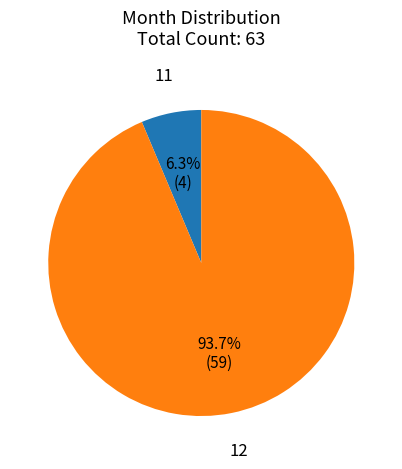

Between 12 and 11, which is larger?

12